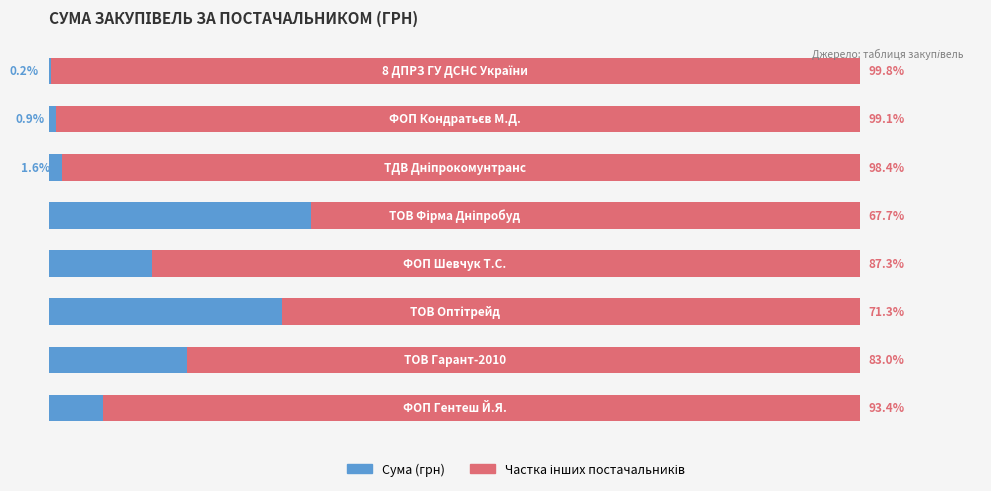

What is the value of the Частка інших bar at the 3rd from the left?

71.3